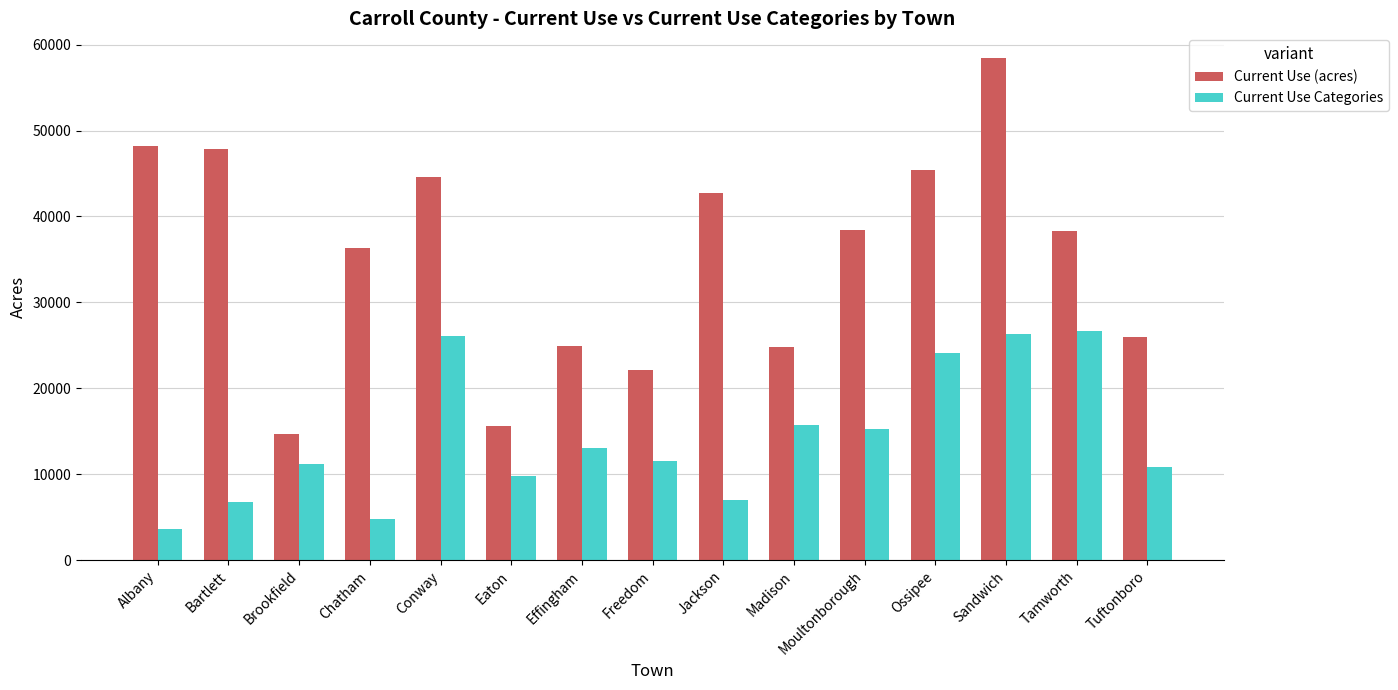

Which series has the largest total across all categories?

Current Use (acres)